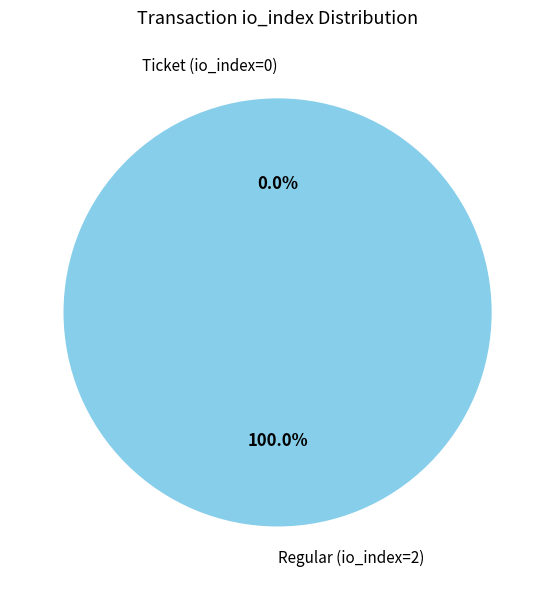

How many segments does this pie chart have?

2